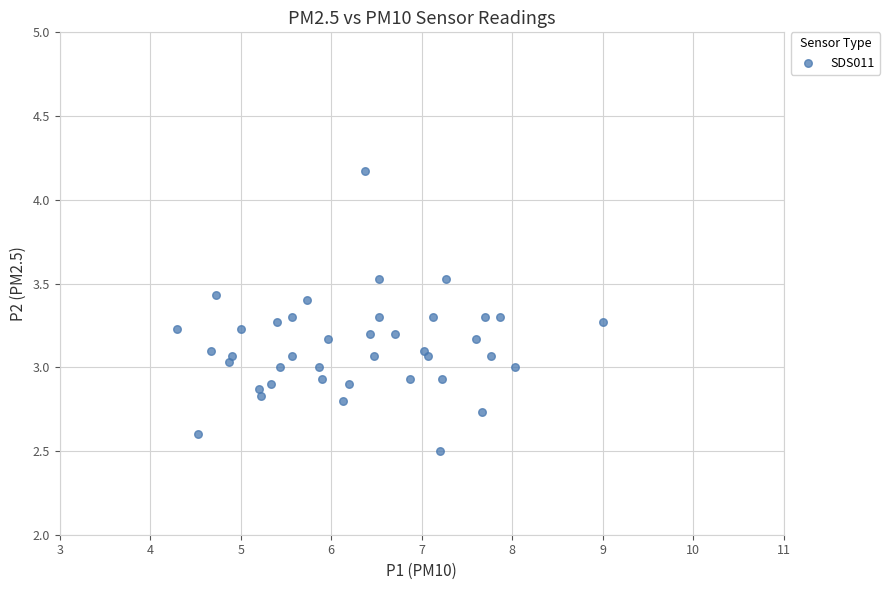

What is the range of X values (max minus min)?

4.7